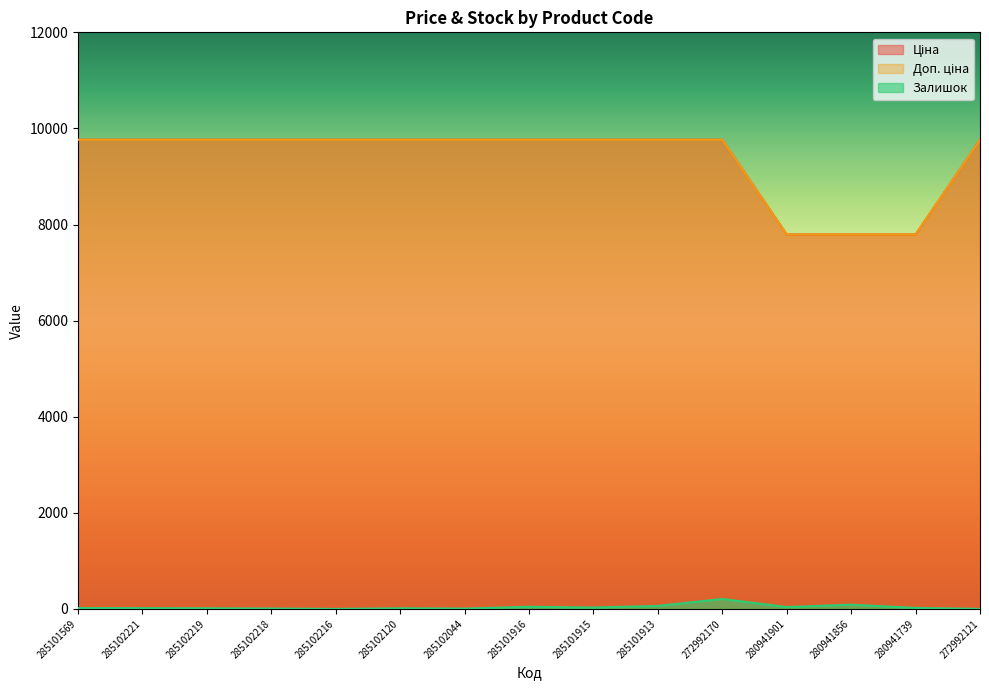

True or false: Залишок and Ціна cross at least once.

False